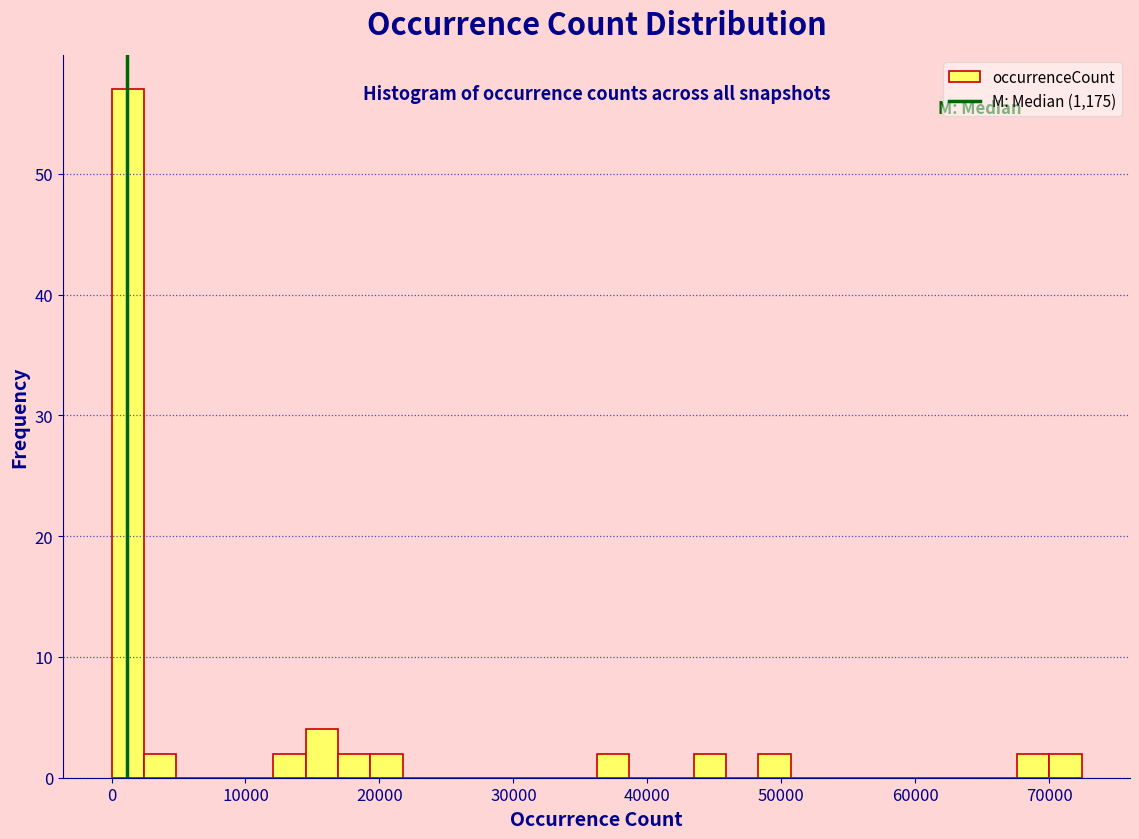

Read against the x-axis, roughly where is the centre of the tallest bar?

1000